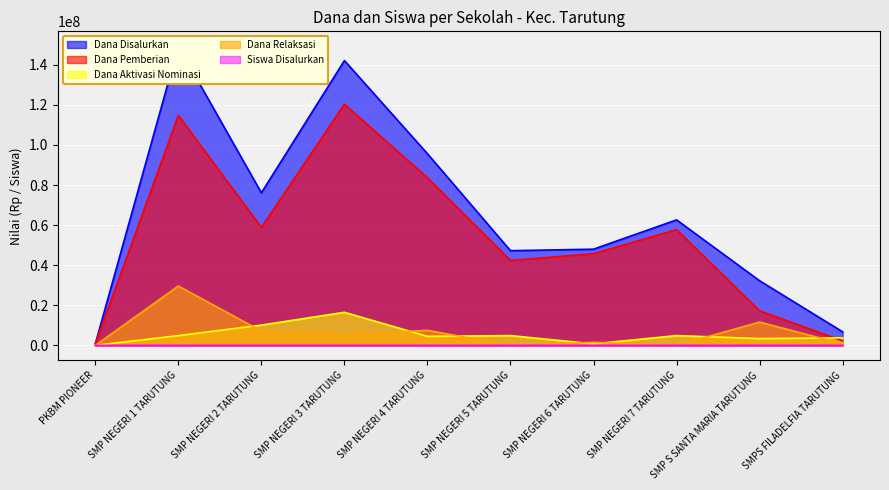

Rank the series at SMP NEGERI 1 TARUTUNG from highest to lowest value.

Dana Disalurkan, Dana Pemberian, Dana Relaksasi, Dana Aktivasi Nominasi, Siswa Disalurkan